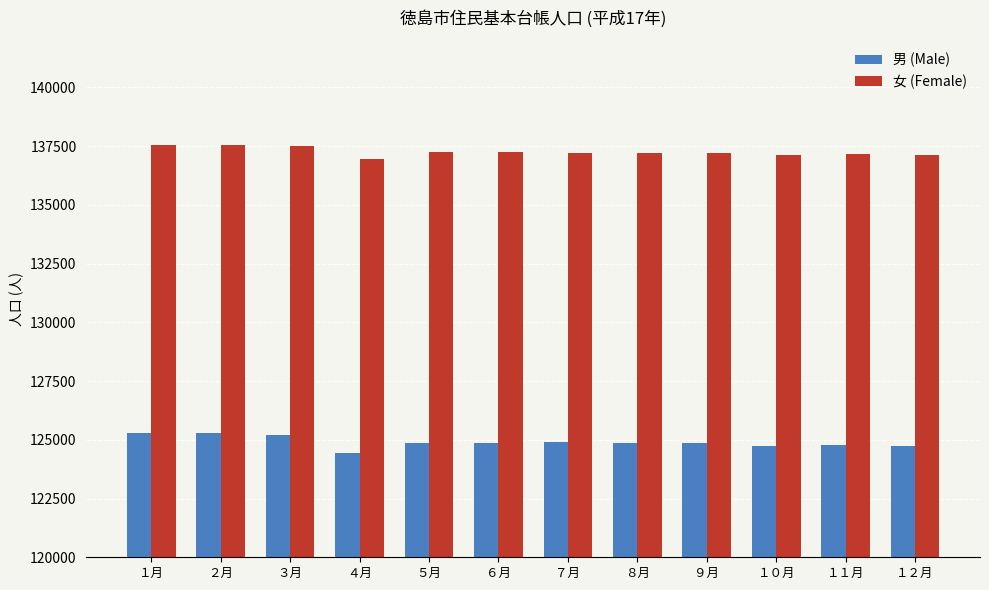

How many series are shown in this chart?

2